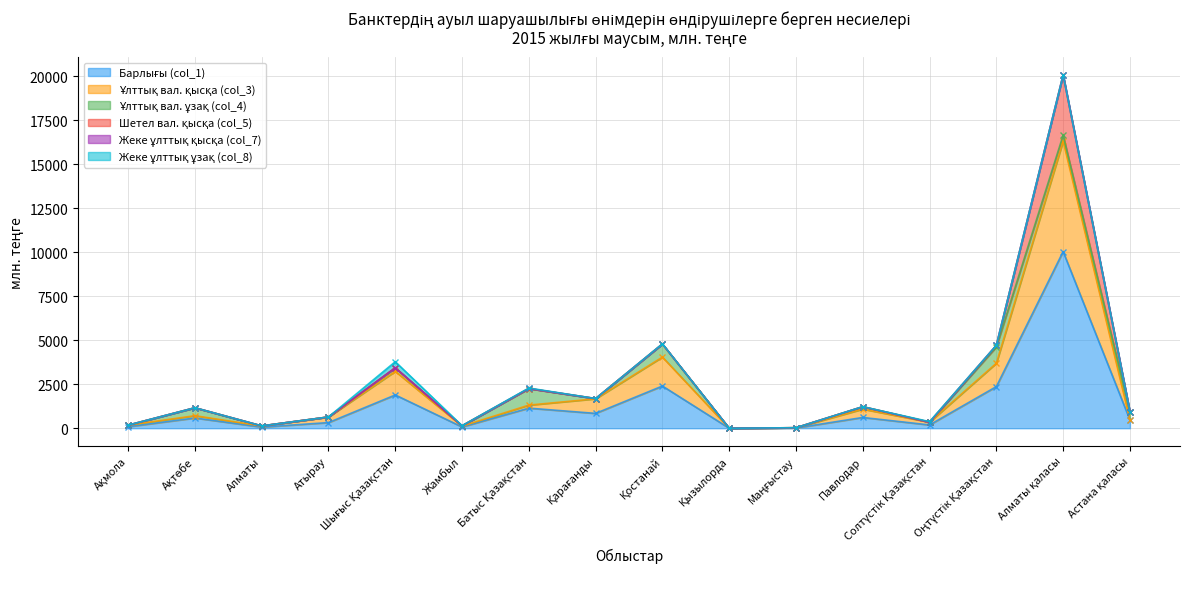

Rank the series by their maximum value, from lowest to highest.

Жеке ұлттық қысқа (col_7), Жеке ұлттық ұзақ (col_8), Ұлттық вал. ұзақ (col_4), Шетел вал. қысқа (col_5), Ұлттық вал. қысқа (col_3), Барлығы (col_1)